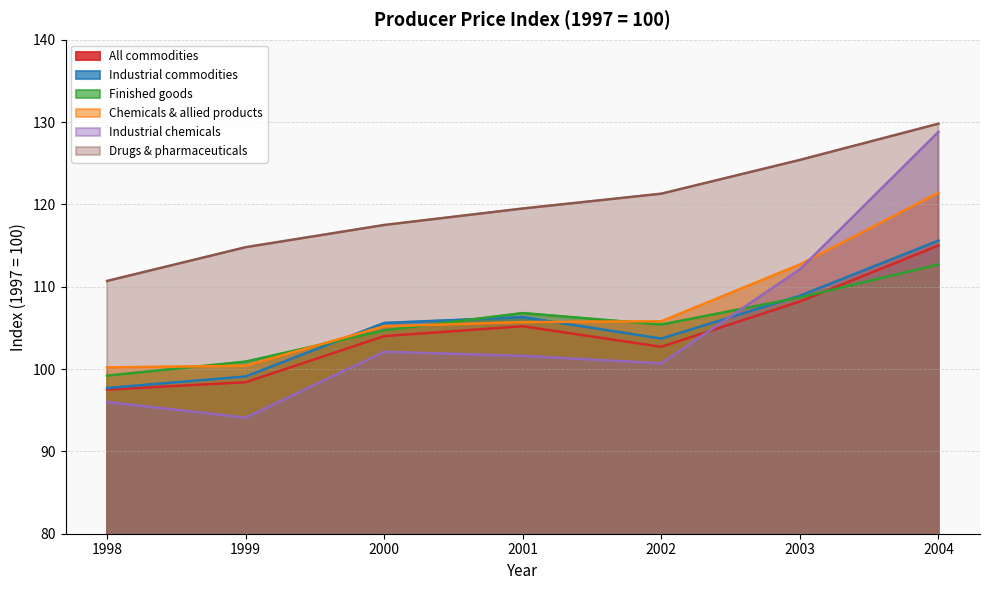

What is the average value of the Industrial chemicals series?

105.1